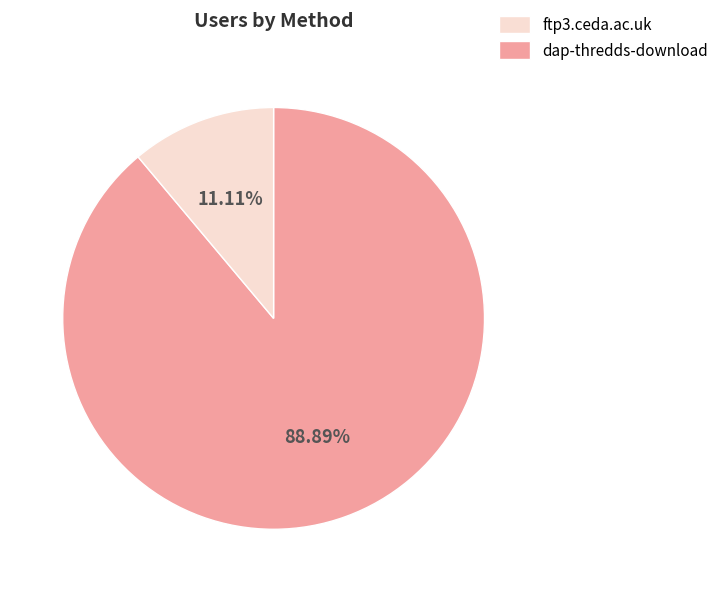

Is there a majority slice in this chart?

Yes